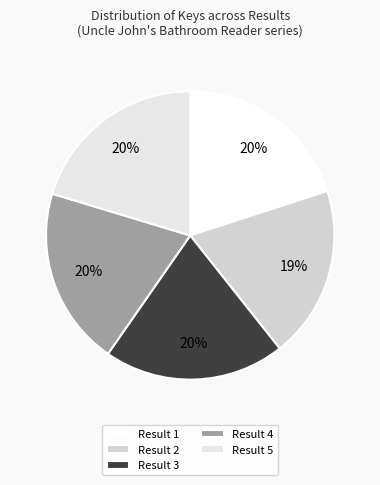

How many segments does this pie chart have?

5